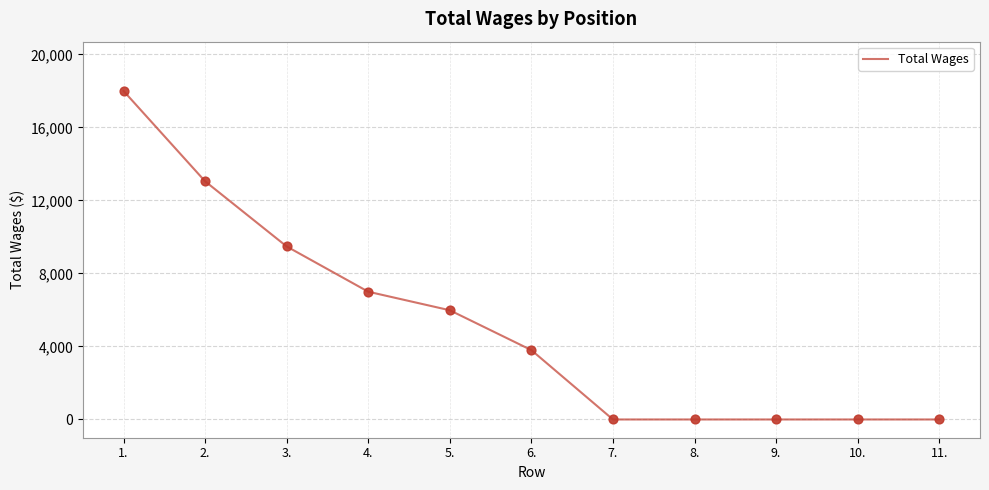

What is the ratio of the value at 3. to the value at 2.?

0.7